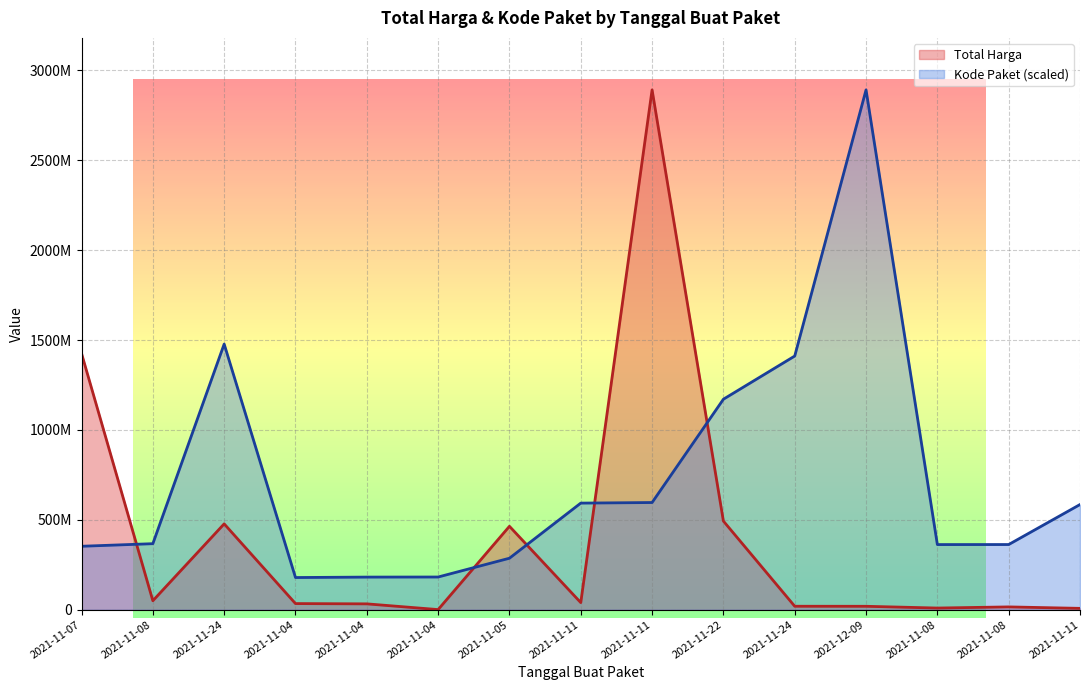

What is the value of the Total Harga point at the 4th from the left?

34000000.0